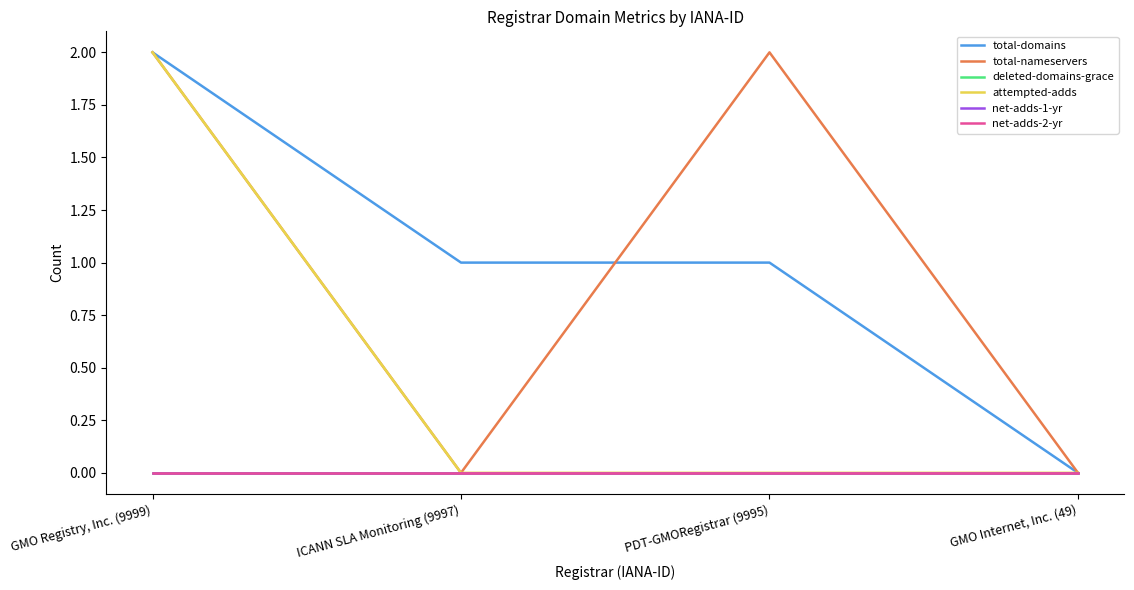

True or false: total-domains and attempted-adds intersect in this chart.

False